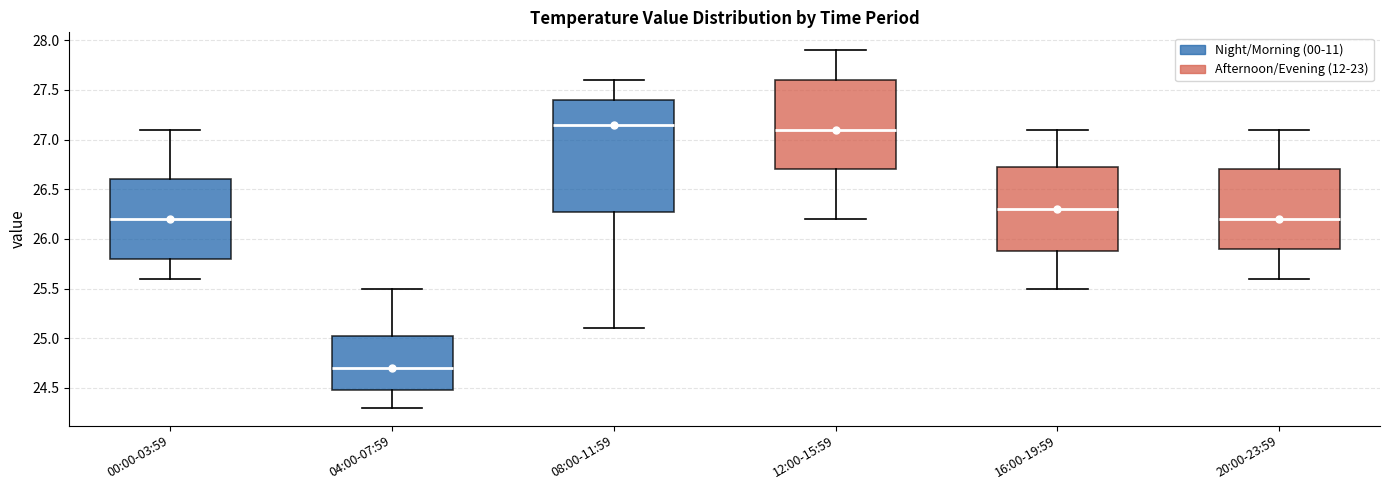

Which box has the lowest median line?

04:00-07:59